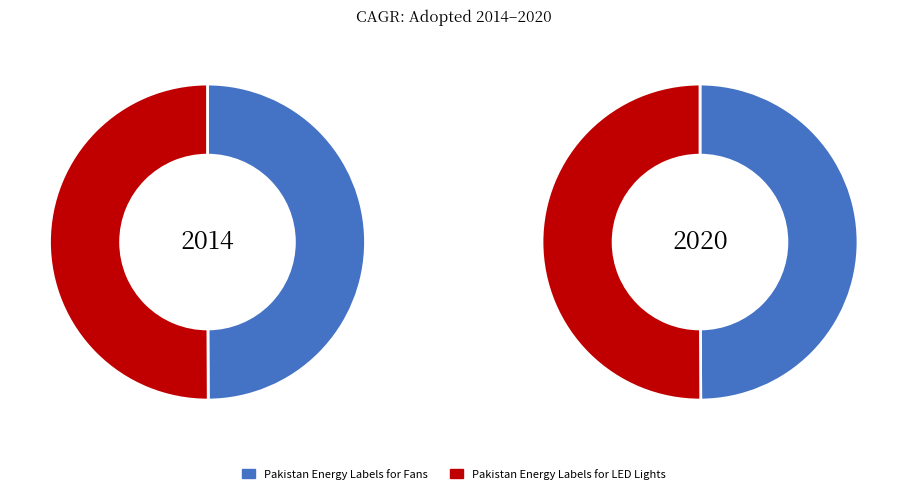

What percentage is the Pakistan Energy Labels for Fans slice, to the nearest percent?

50%